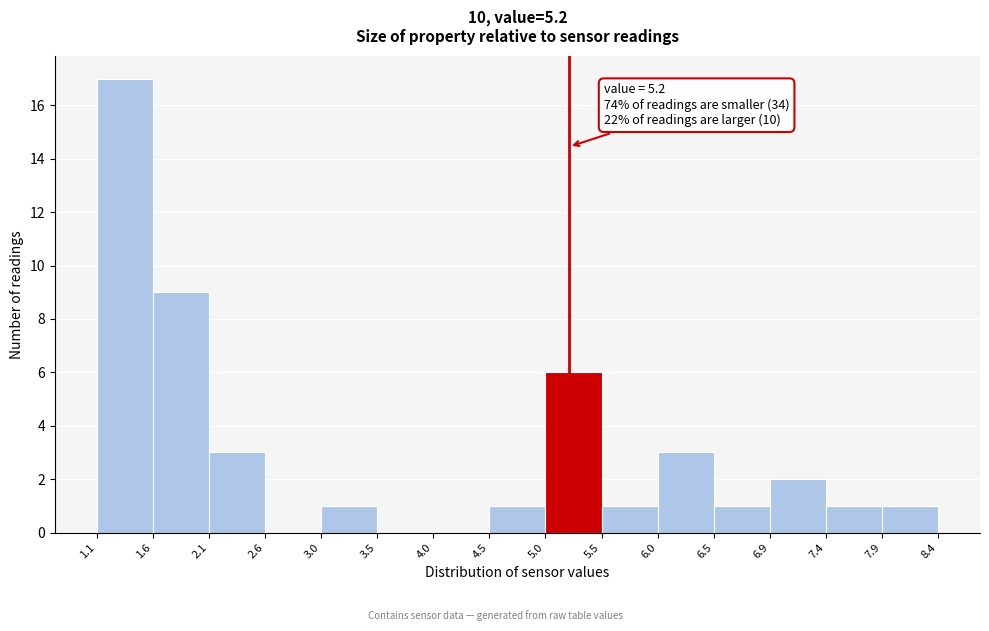

Which range on the x-axis has the tallest bar?

1.1 to 1.6